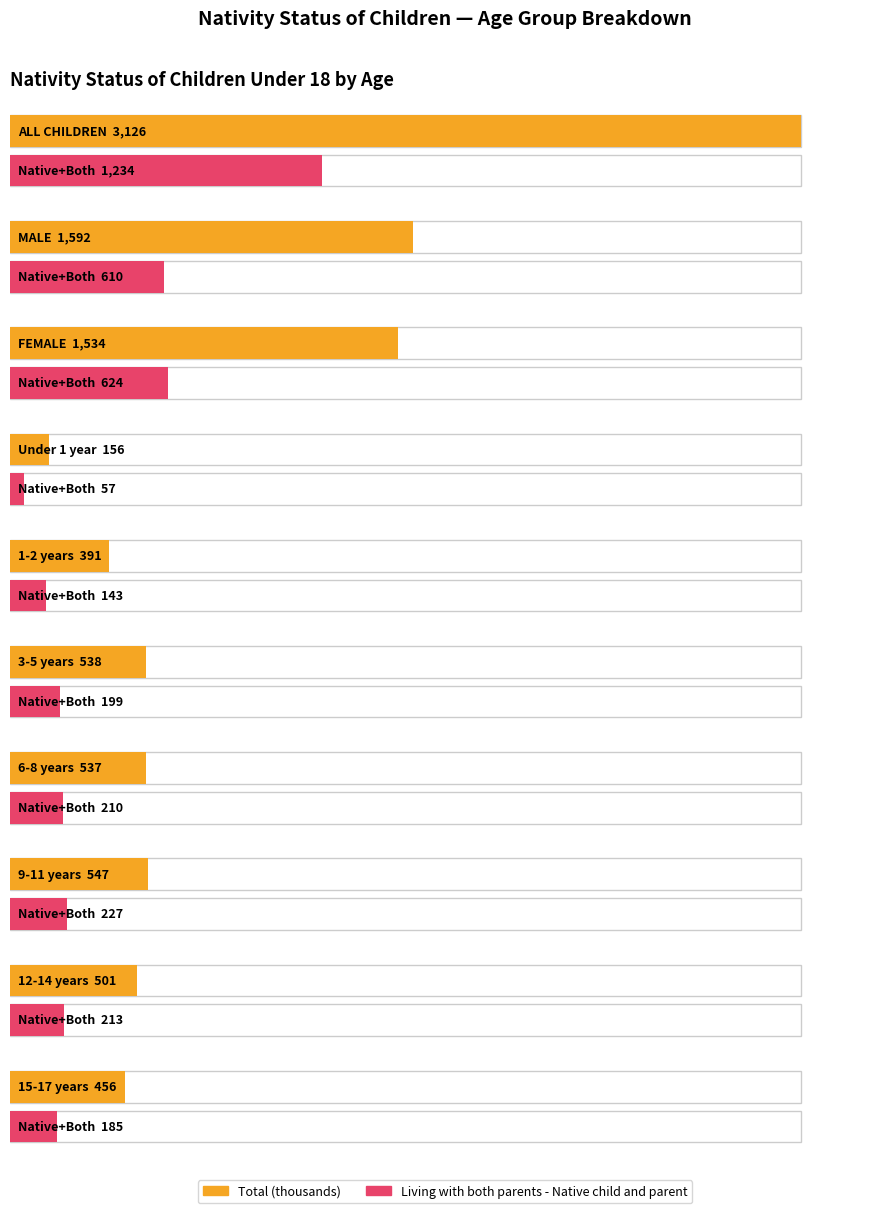

What is the total value across all series at FEMALE?

2158